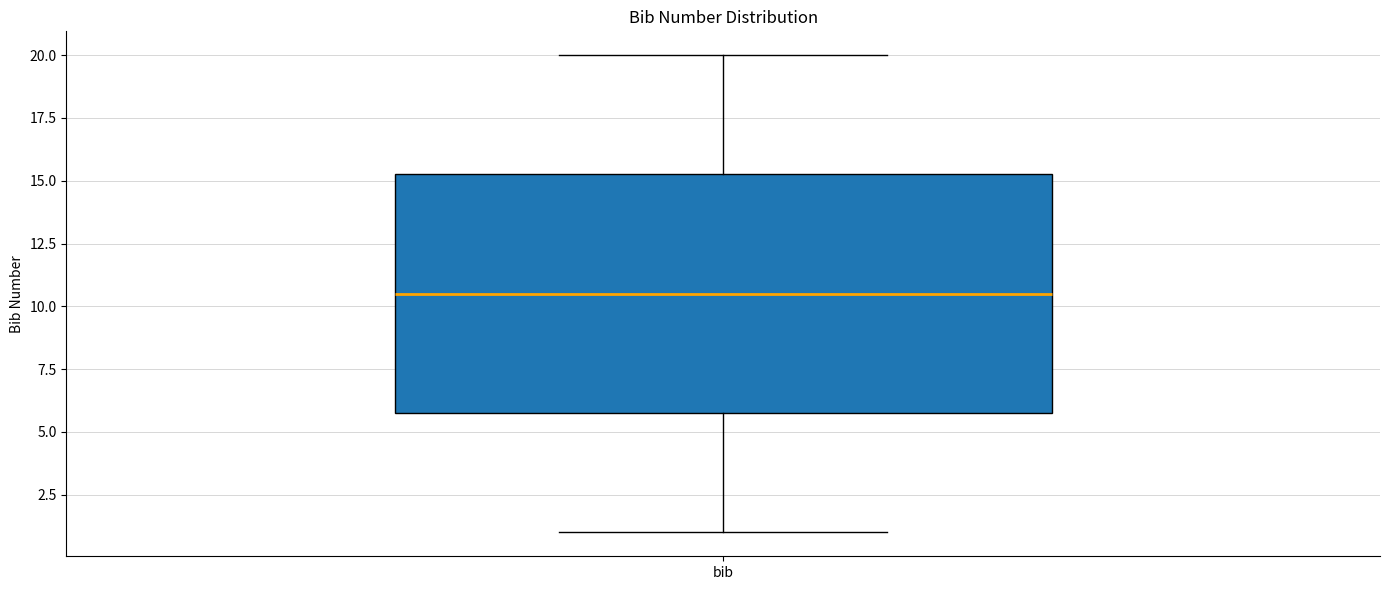

Transcribe this box plot: give where the median line is, the range the box spans, and where the two whiskers end, as read against the y-axis. The values are not printed on the chart, so give them approximately, as read against the axis.

median 10.5, box 6.0 to 15.5, whiskers 1.0 to 20.0